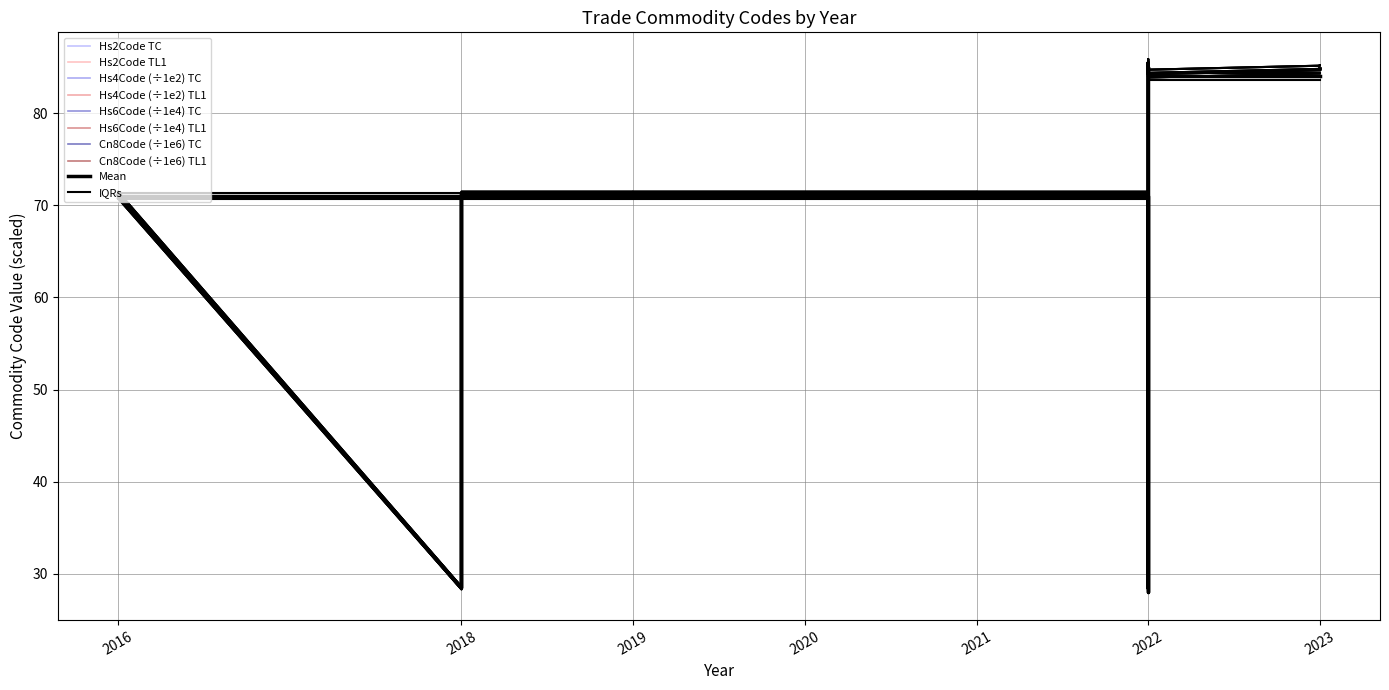

What is the approximate value of Hs2Code at 2019?

71.4